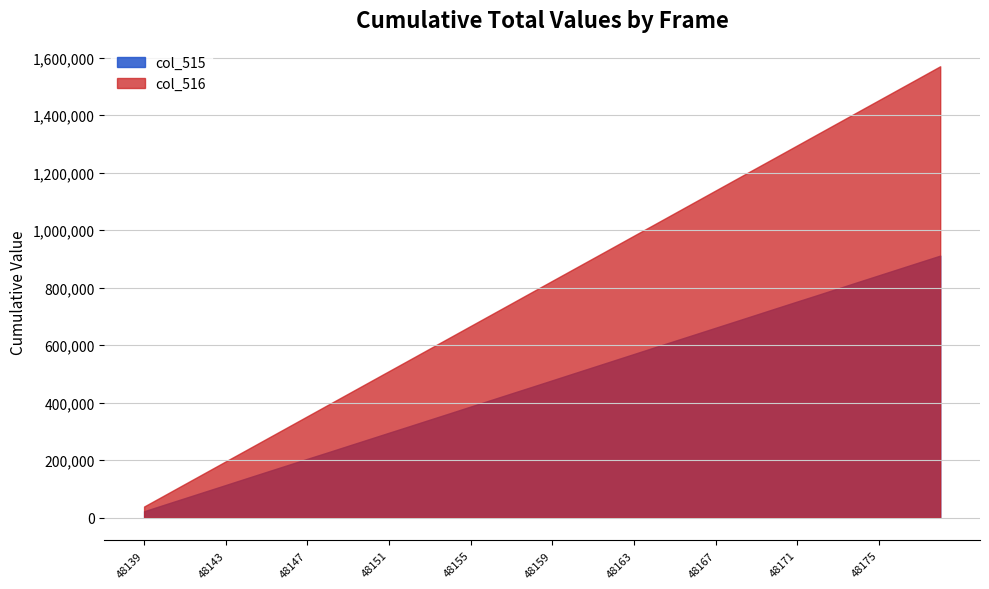

Which series has the largest range (max minus min)?

col_516